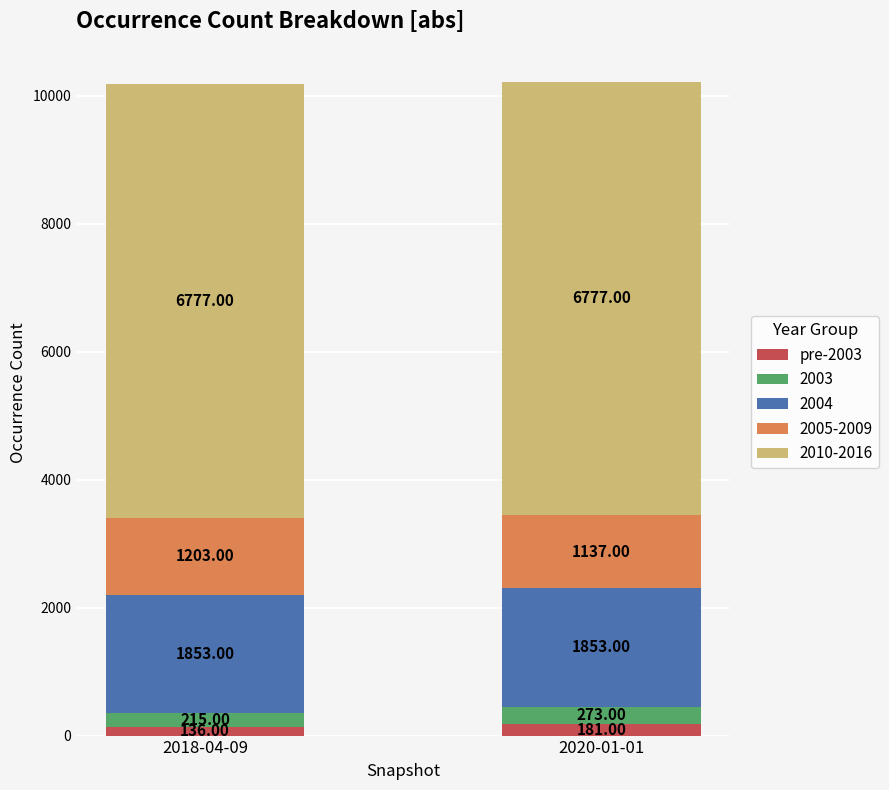

What is the total value across all series at 2018-04-09?

10184